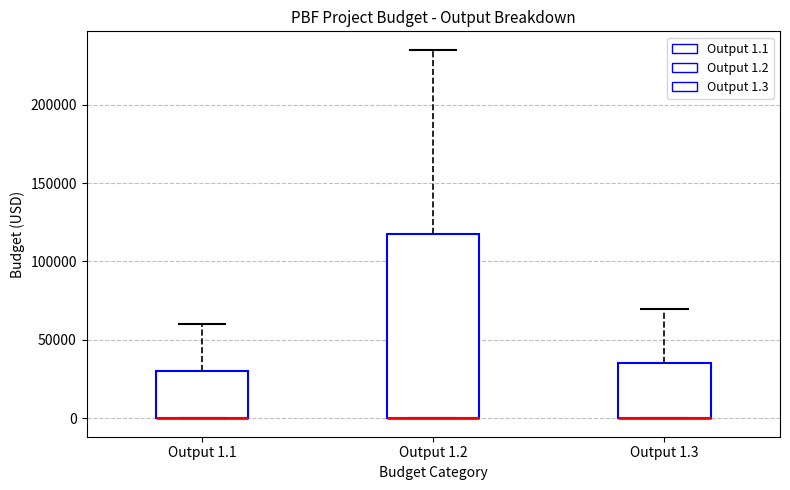

Reading left to right, transcribe this box plot: for each box, give where its median line is, the range the box spans, and where its two whiskers end, as read against the y-axis. The values are not printed on the chart, so give them approximately, as read against the axis.

Output 1.1: median 0 (drawn on the box's lower edge), box 0 to 30000, whiskers 0 to 60000
Output 1.2: median 0 (drawn on the box's lower edge), box 0 to 120000, whiskers 0 to 235000
Output 1.3: median 0 (drawn on the box's lower edge), box 0 to 35000, whiskers 0 to 70000